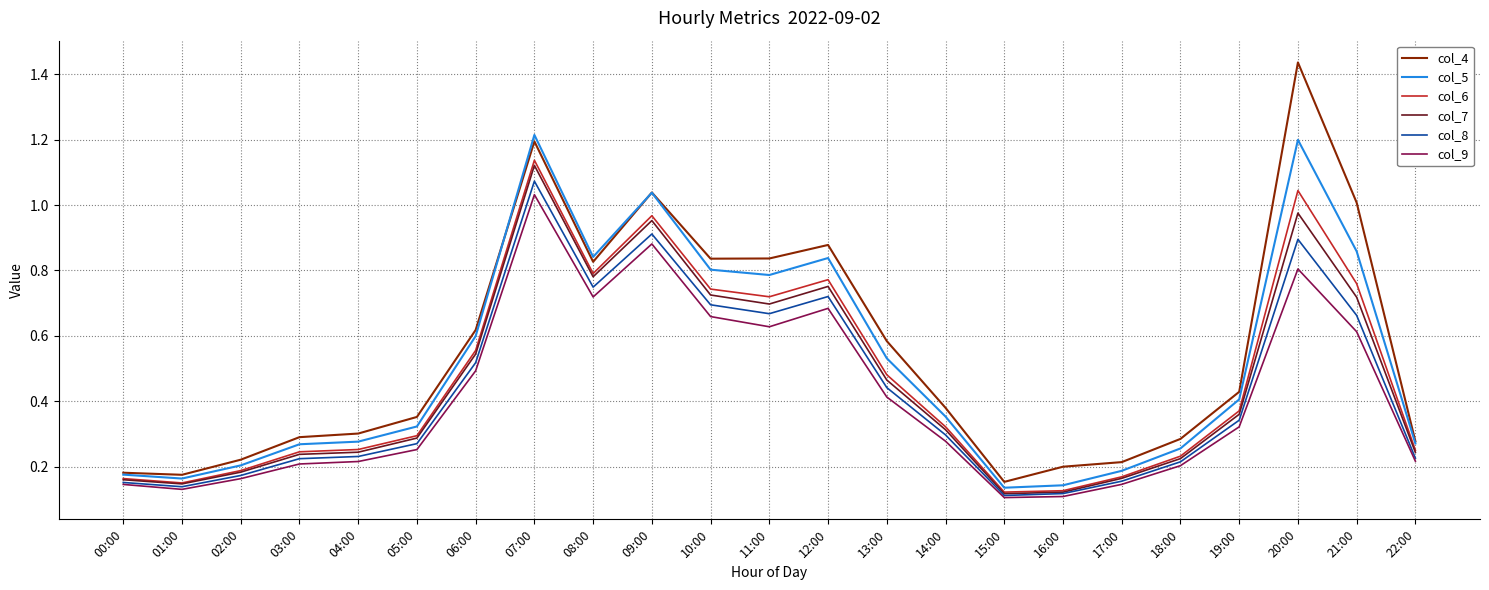

The col_4 series shows 0.1 at 16:00. True or false?

False